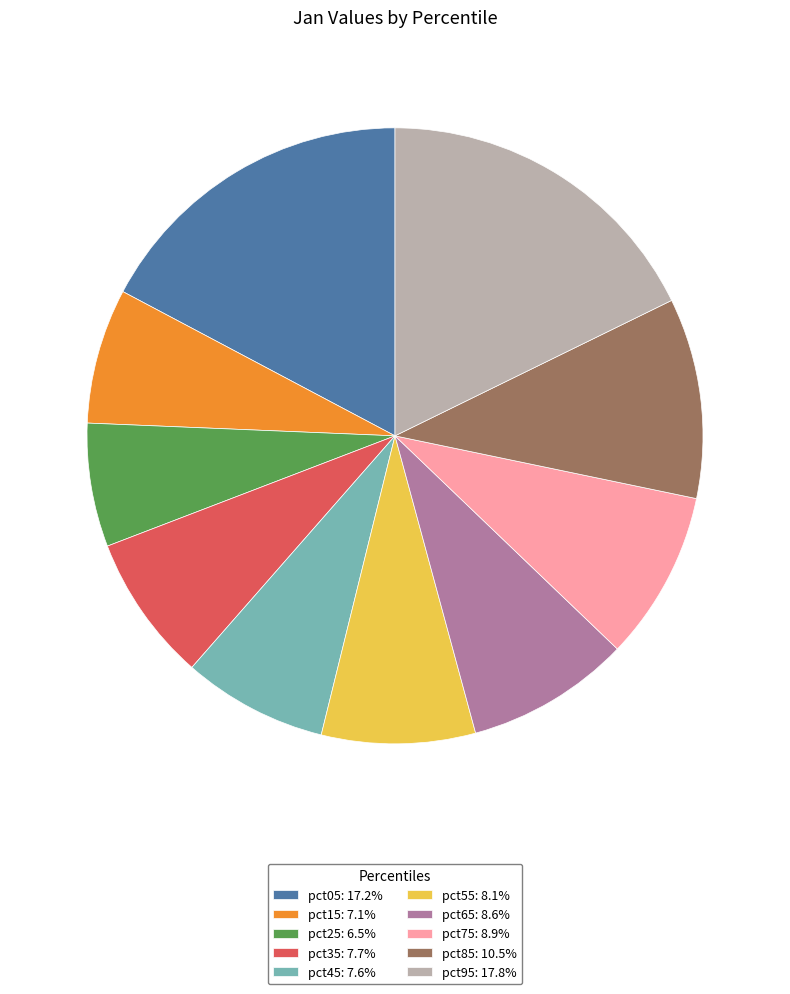

Is it true that pct55 is 1% of the pie?

False